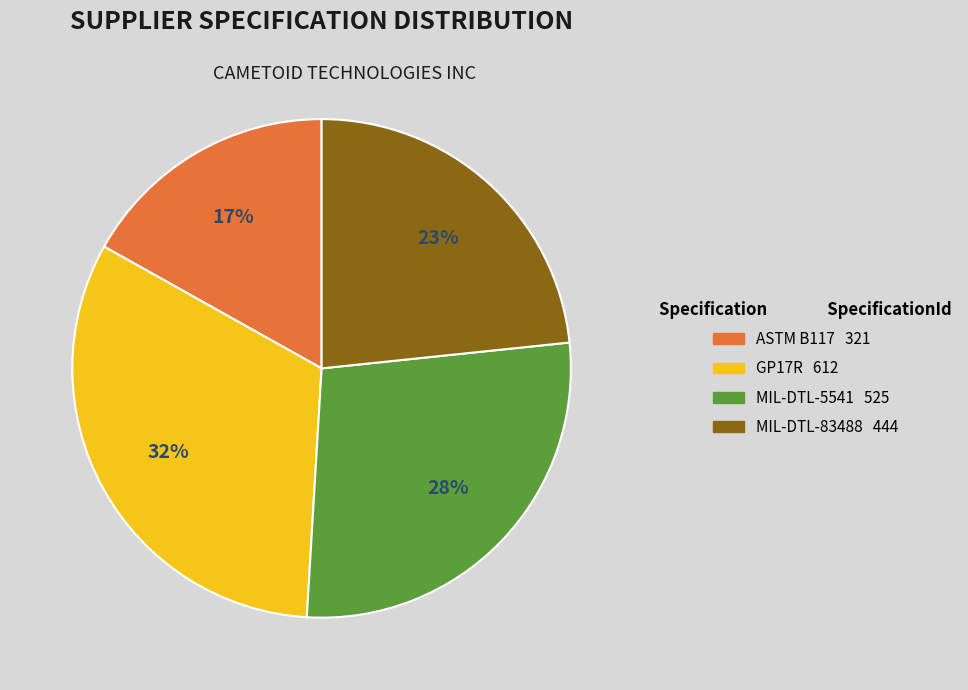

Do ASTM B117 and MIL-DTL-5541 together represent more than half of the pie?

No